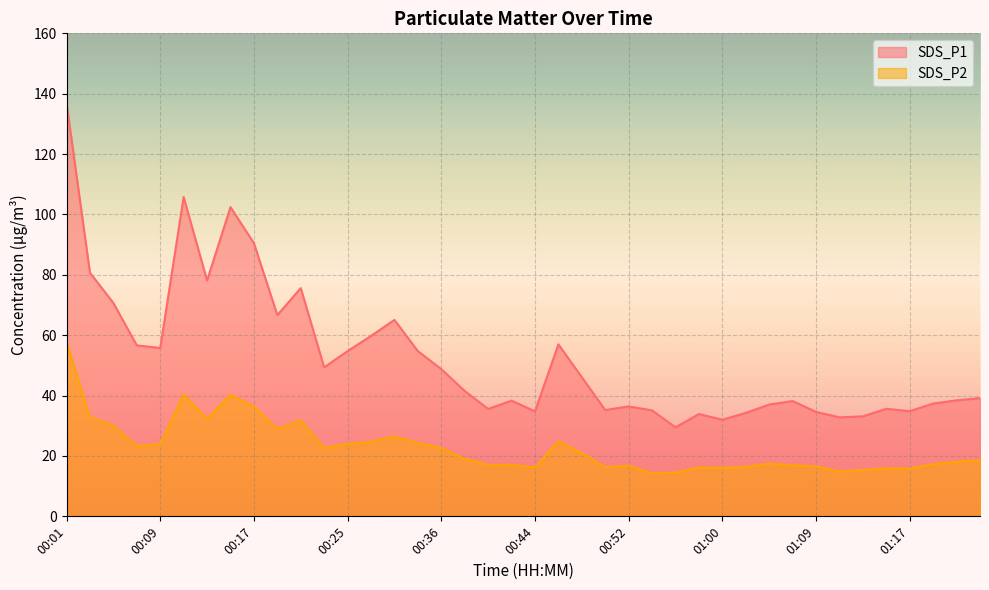

What is the average value of the SDS_P1 series?

52.6